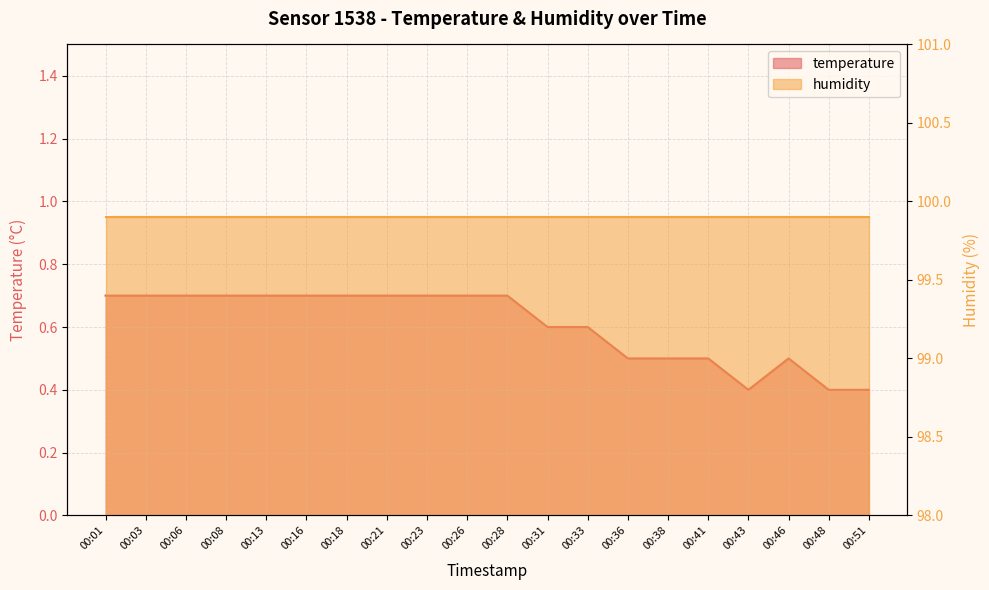

True or false: there are more than 0 points higher than both neighbors.

True